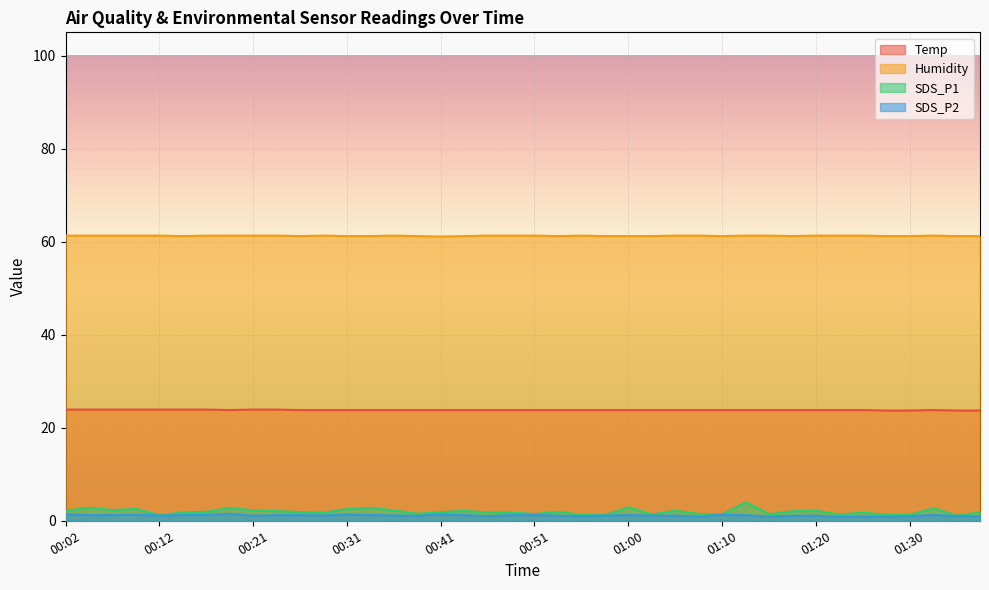

Which category has the lowest value in the Temp series?

01:28